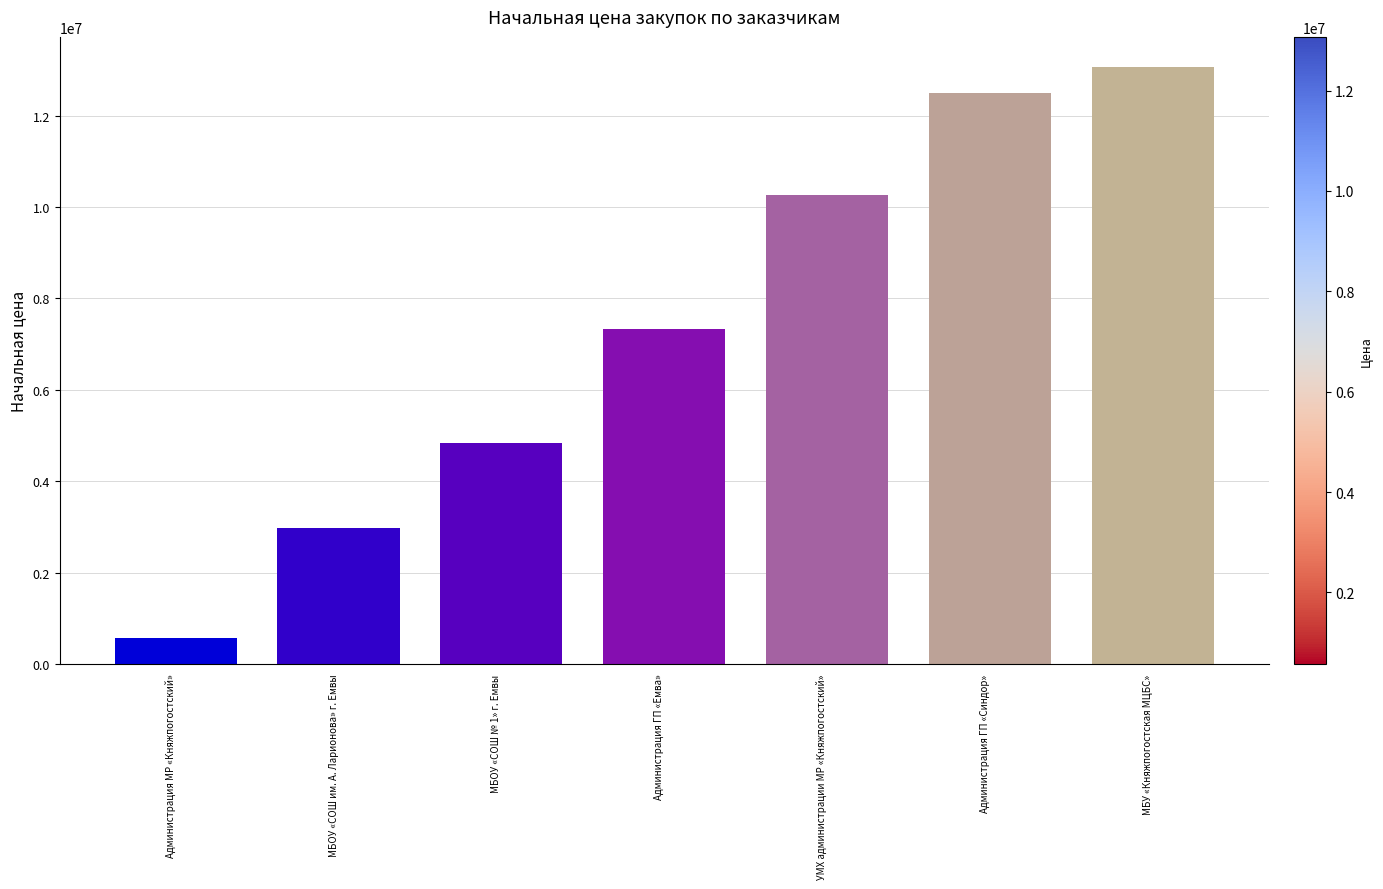

How many values exceed 7323812?

4